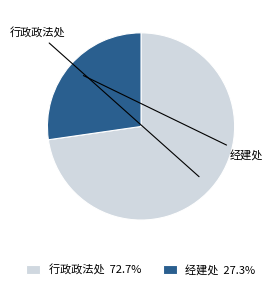

Combined, do 经建处 27.3% and 行政政法处 72.7% account for over 50%?

Yes